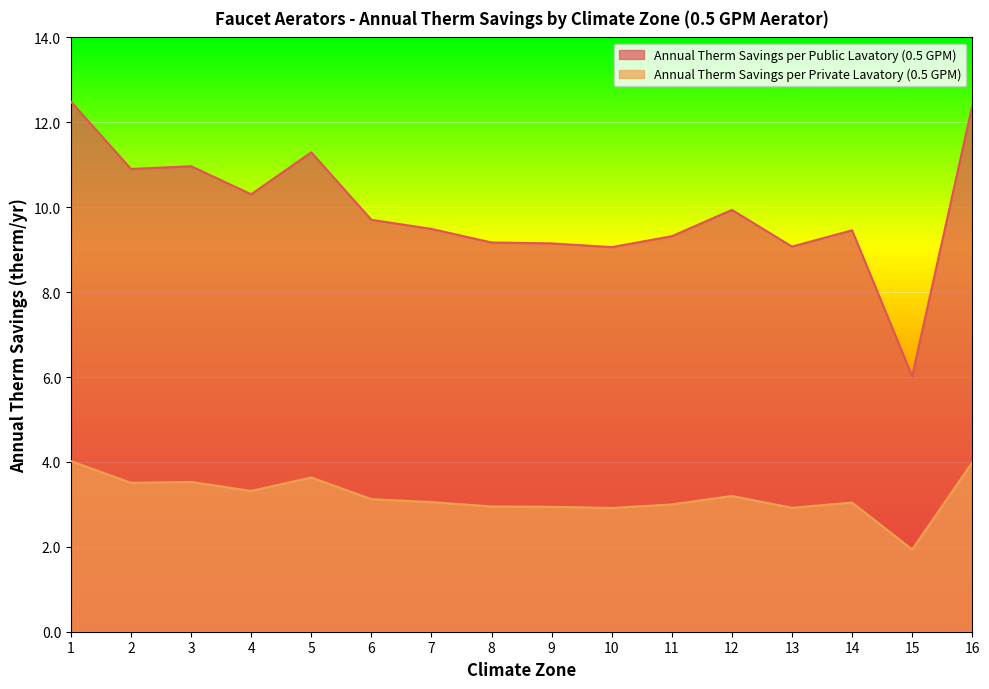

How many interior local peaks does the Annual Therm Savings per Public Lavatory (0.5 GPM) series have?

4